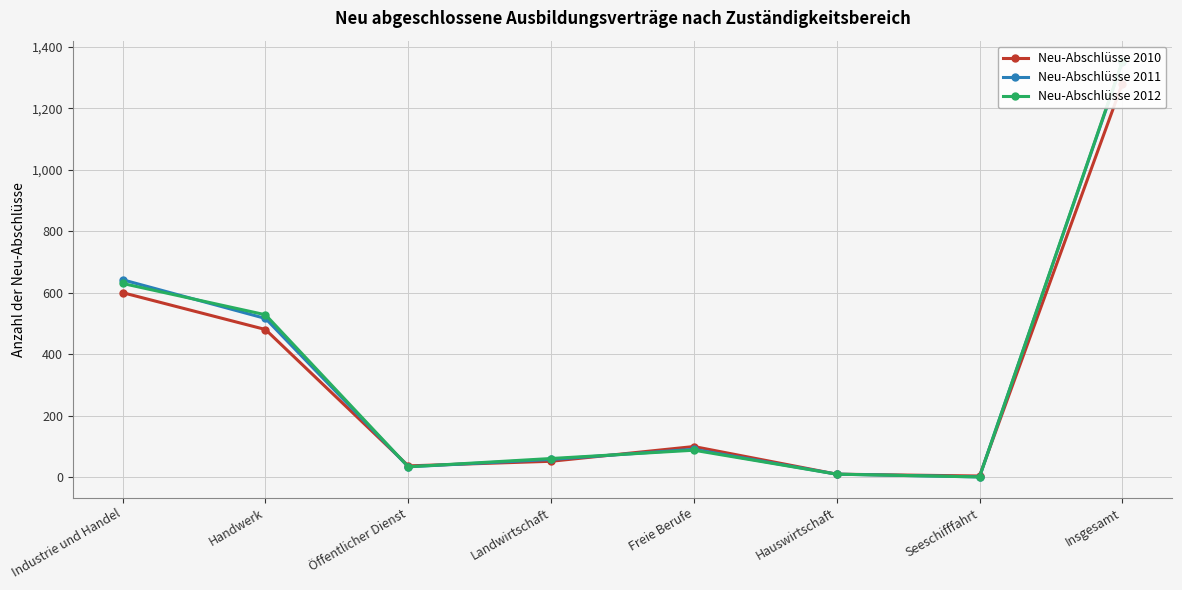

How many series are shown in this chart?

3